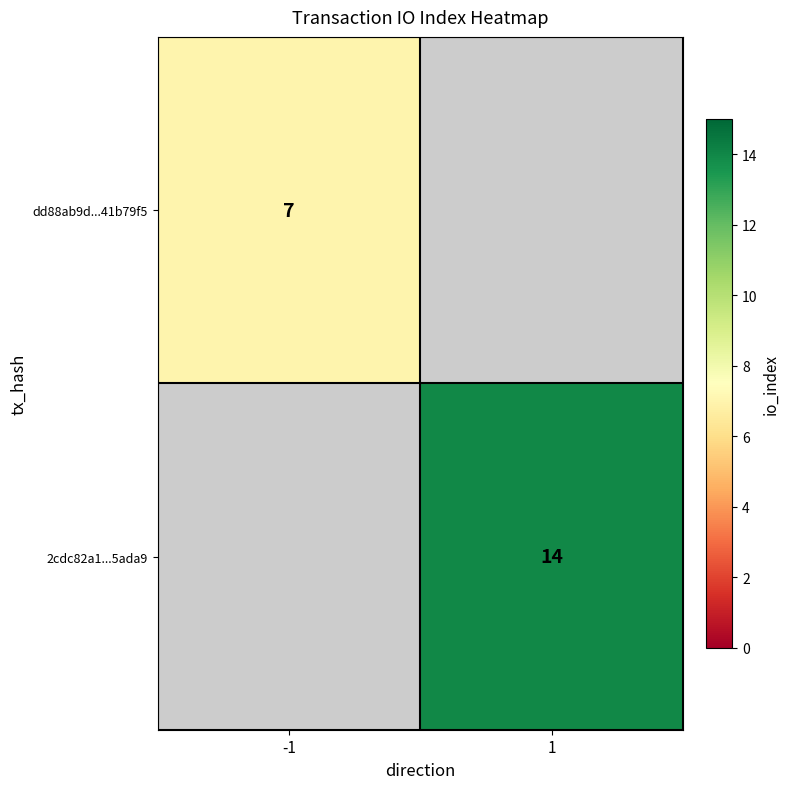

What is the smallest value displayed?

7.0